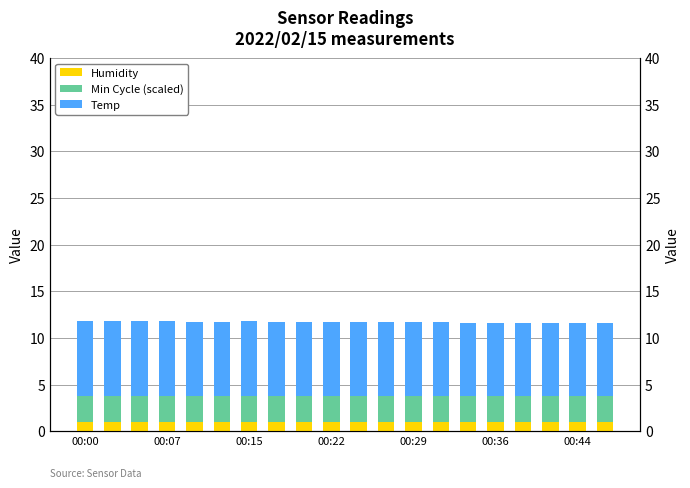

At which label is Humidity closest to 1?

00:00